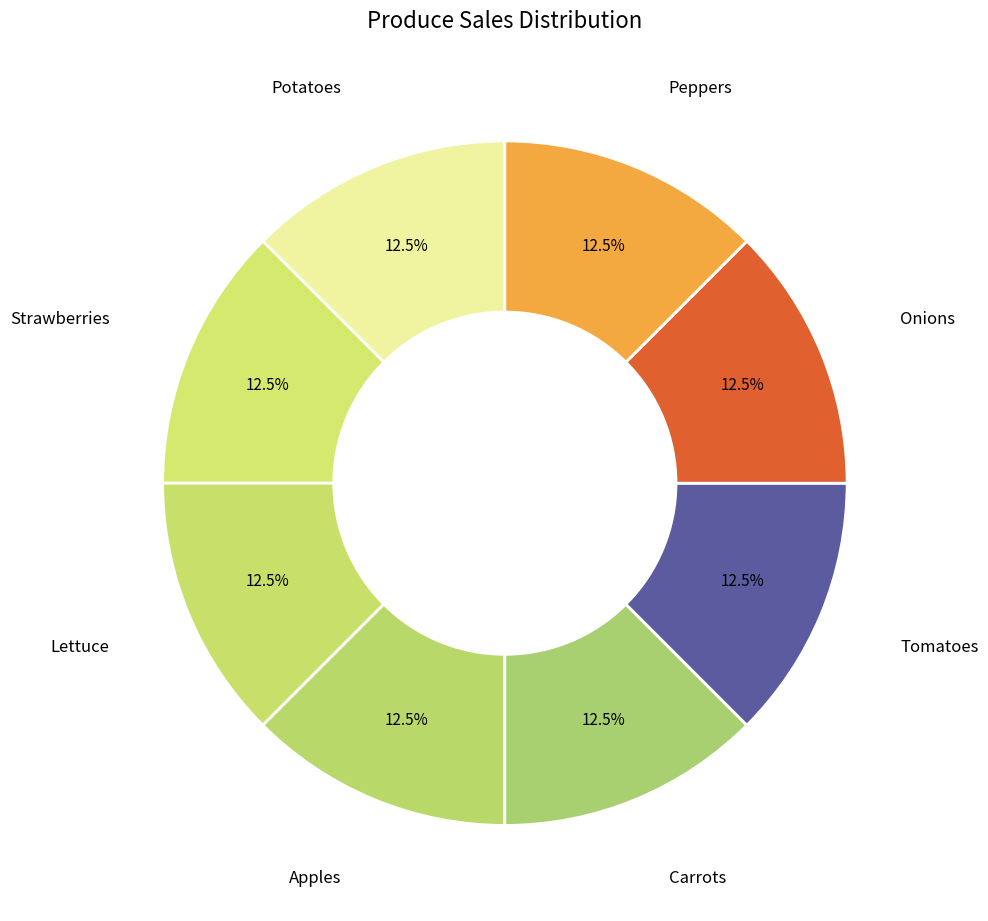

Does any single category account for the majority?

No